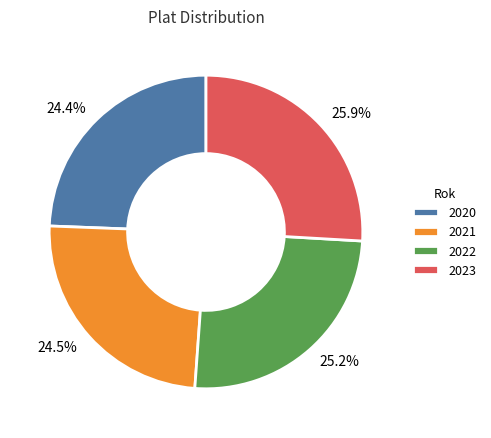

Does any single category account for the majority?

No